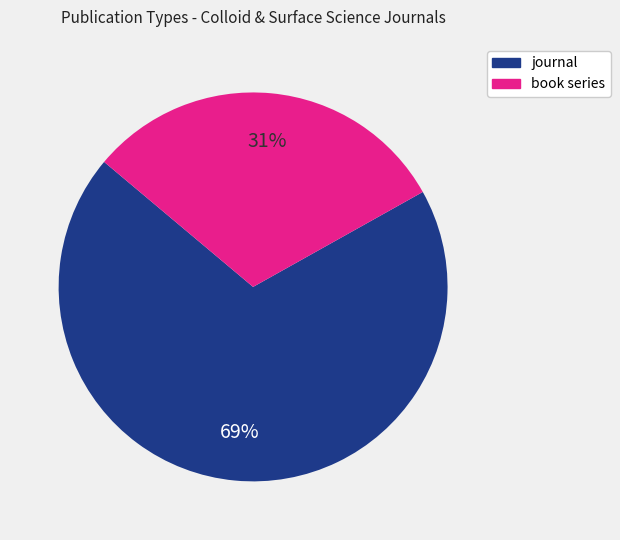

Which category has the biggest portion of the pie?

journal